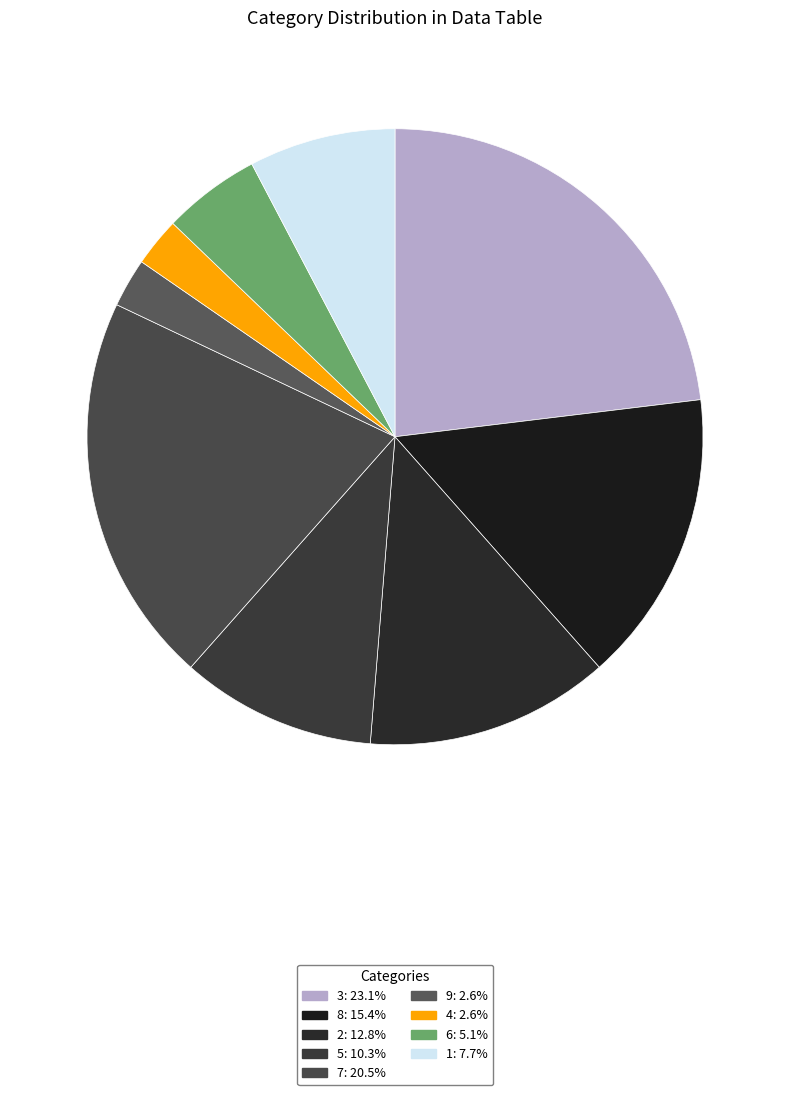

Approximately how many times larger is the value at 4 compared to 3?

0.1